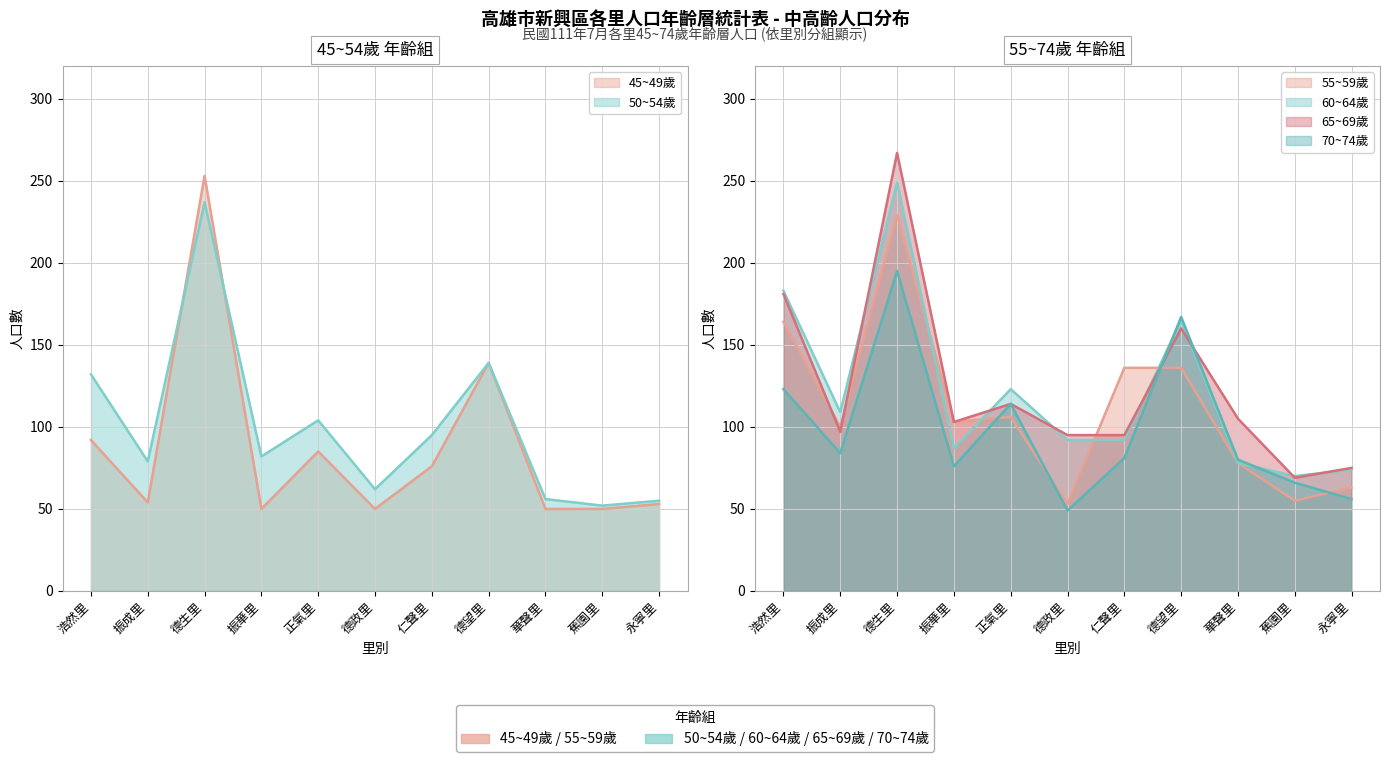

How many data points in 55~59歲 are above 103?

5